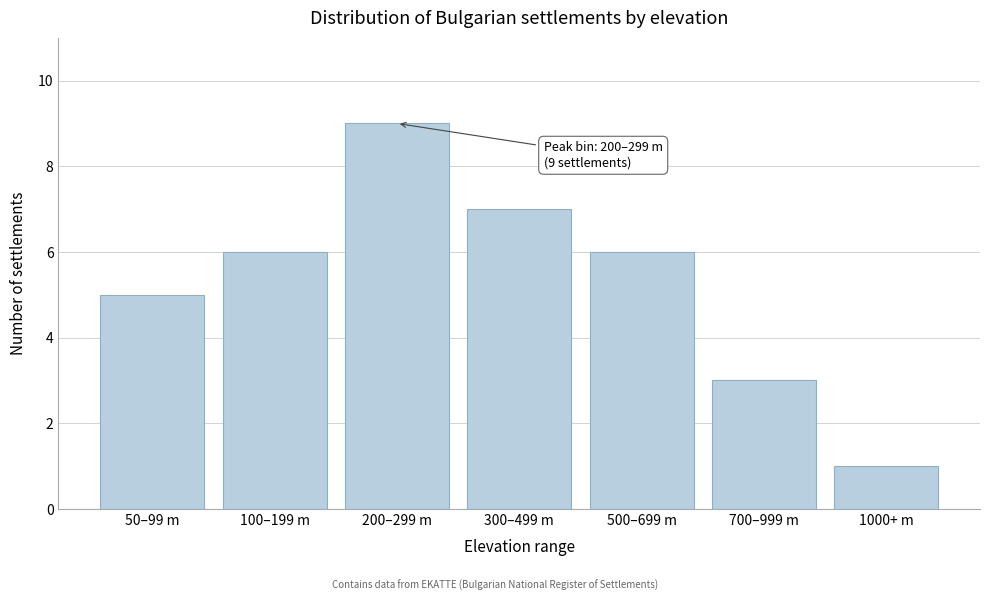

Reading left to right, what are all the values shown in this chart?

5	6	9	7	6	3	1